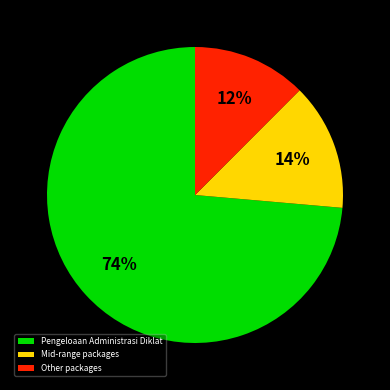

Does any single category account for the majority?

Yes